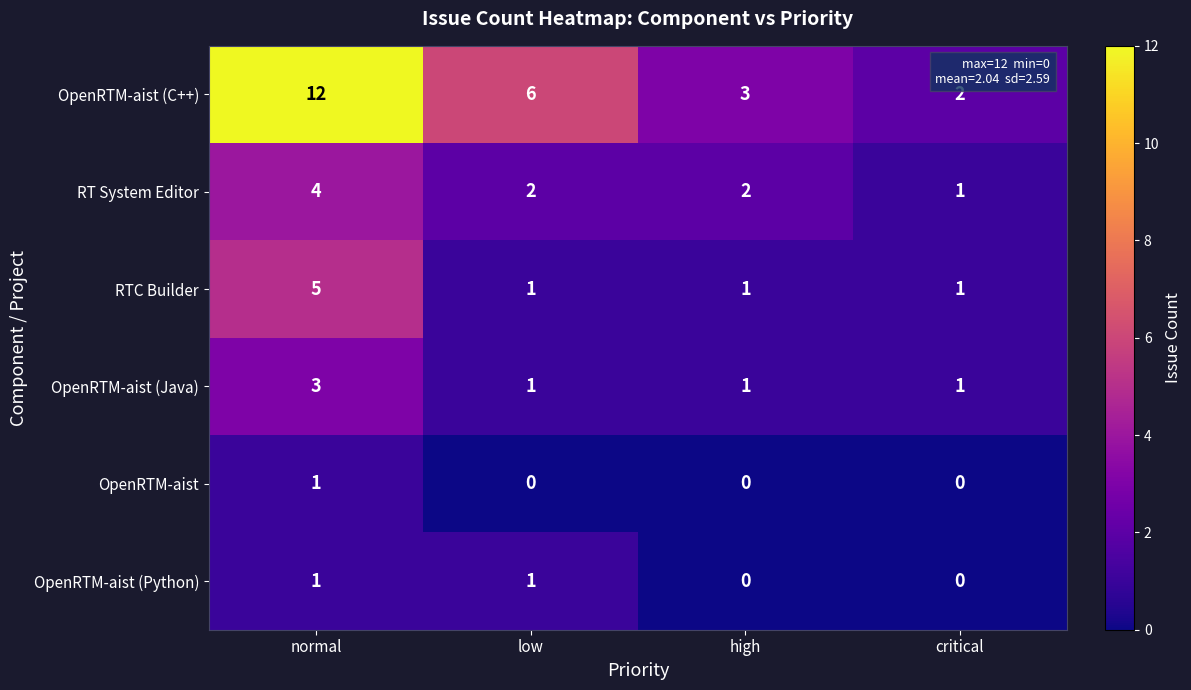

What is the difference between the maximum and minimum values in the OpenRTM-aist (C++) series?

10